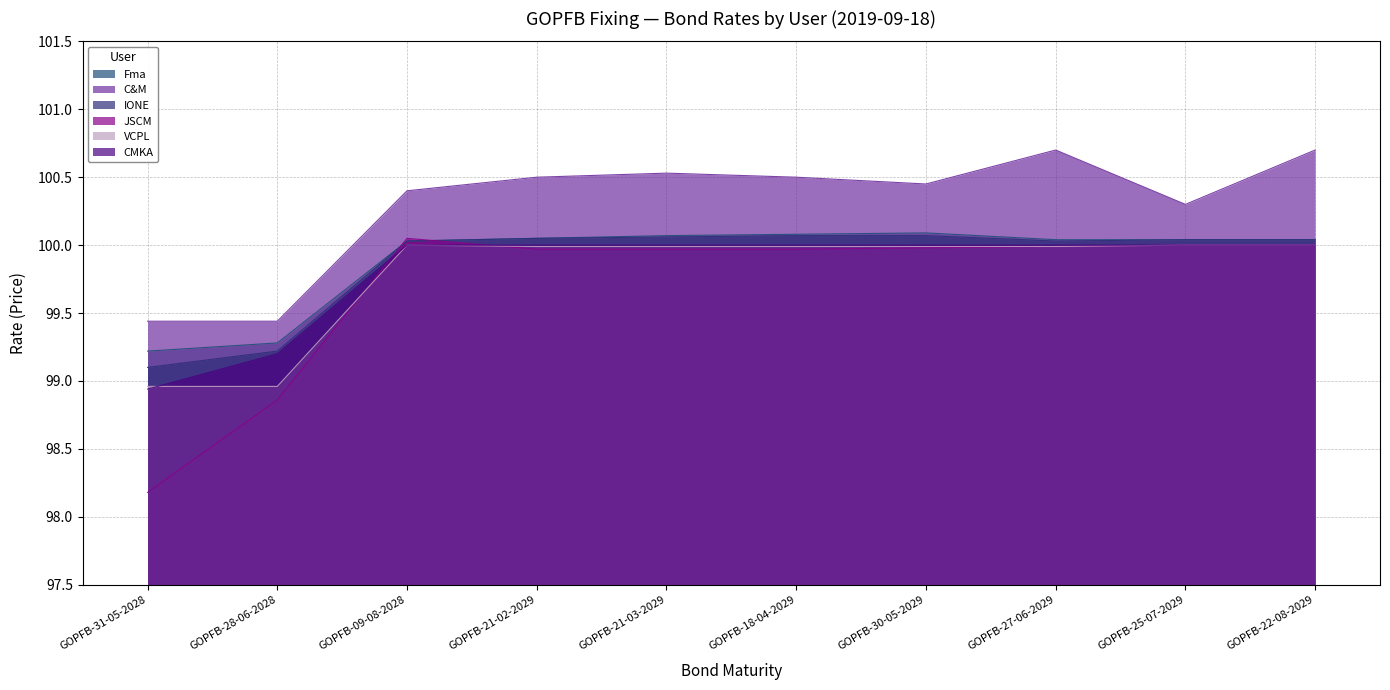

Between GOPFB-31-05-2028 and GOPFB-21-03-2029, which is larger?

GOPFB-21-03-2029